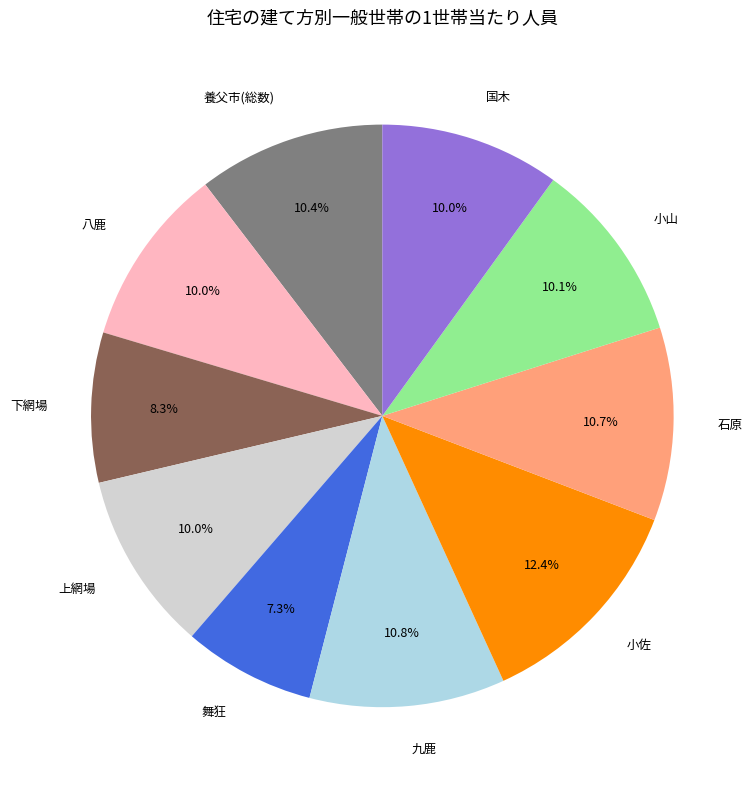

Does any single category account for the majority?

No